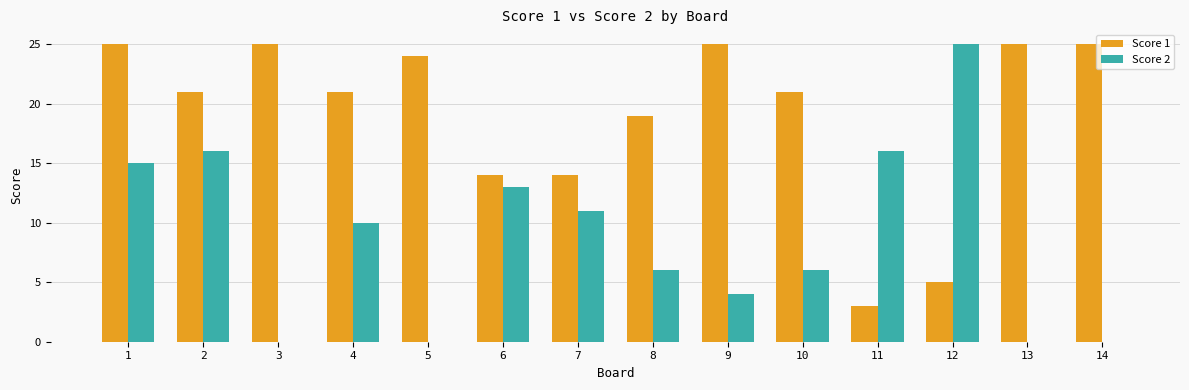

Which series changed the most between 7 and 12?

Score 2